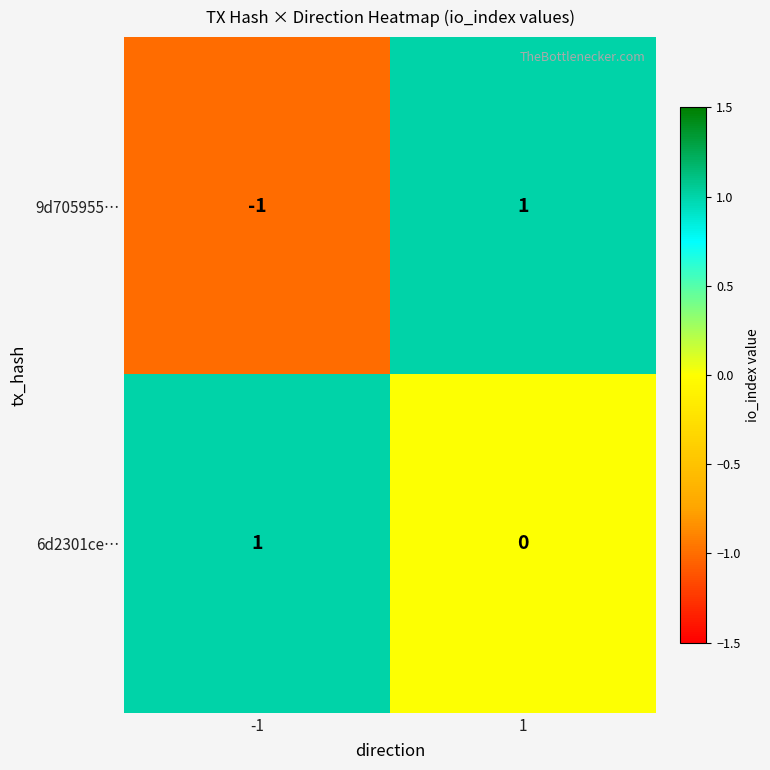

What is the difference between the highest and lowest values at -1?

2